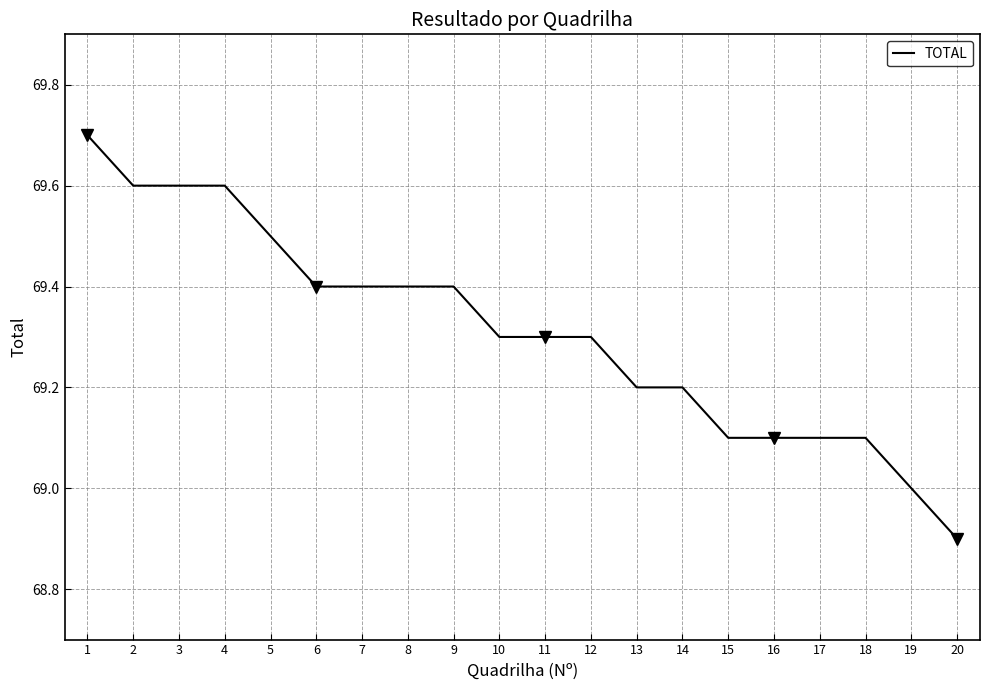

What is the minimum value shown in the chart?

68.9